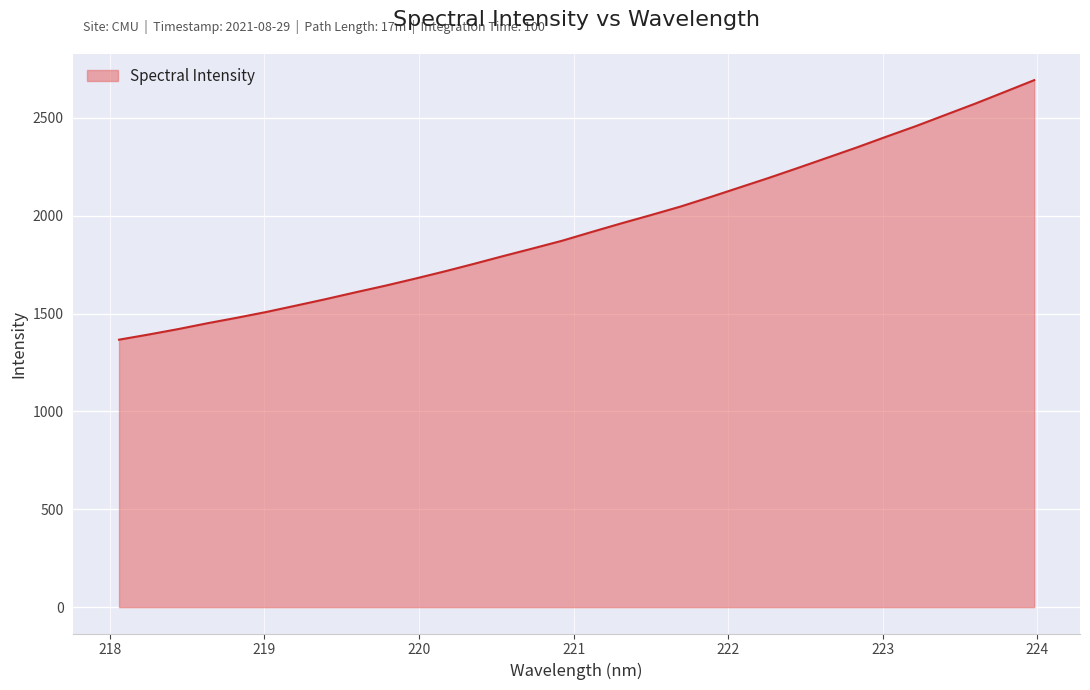

What is the greatest value displayed?

2692.1